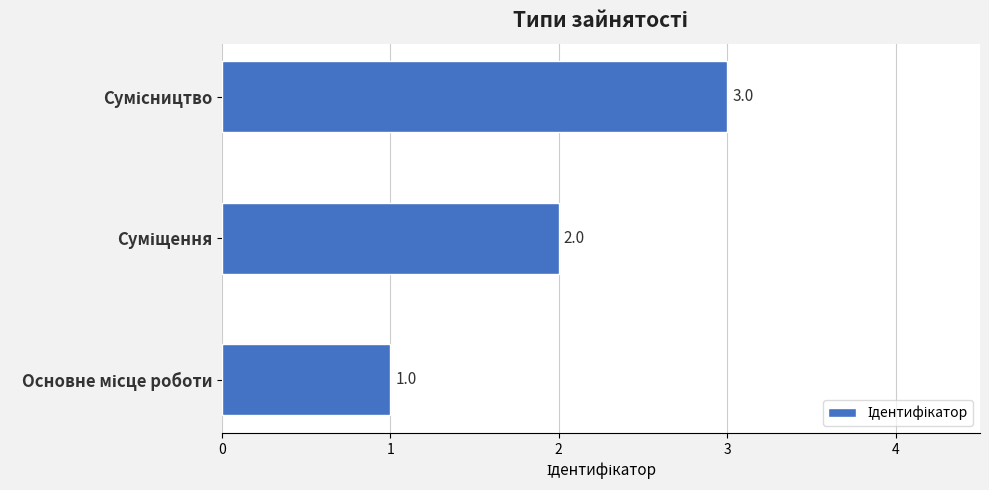

What is the sum of all values?

6